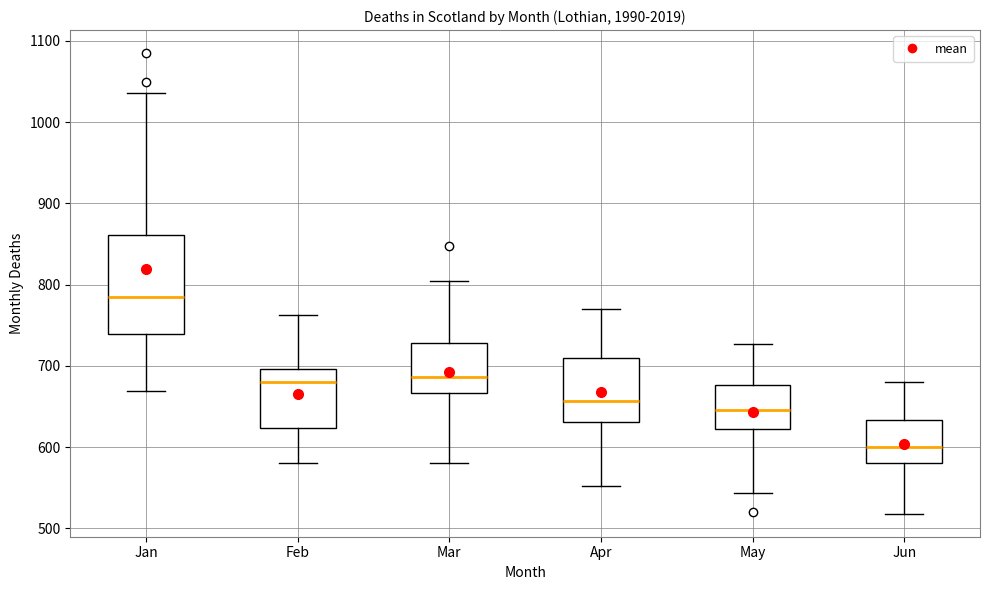

Comparing the boxes themselves (not the whiskers), which one is the tallest?

Jan